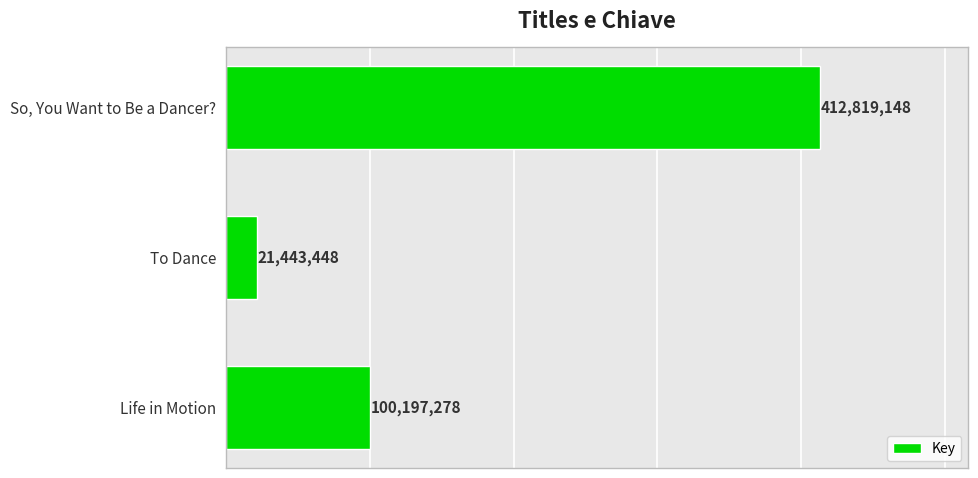

List the labels in order of value, smallest first.

To Dance, Life in Motion, So, You Want to Be a Dancer?